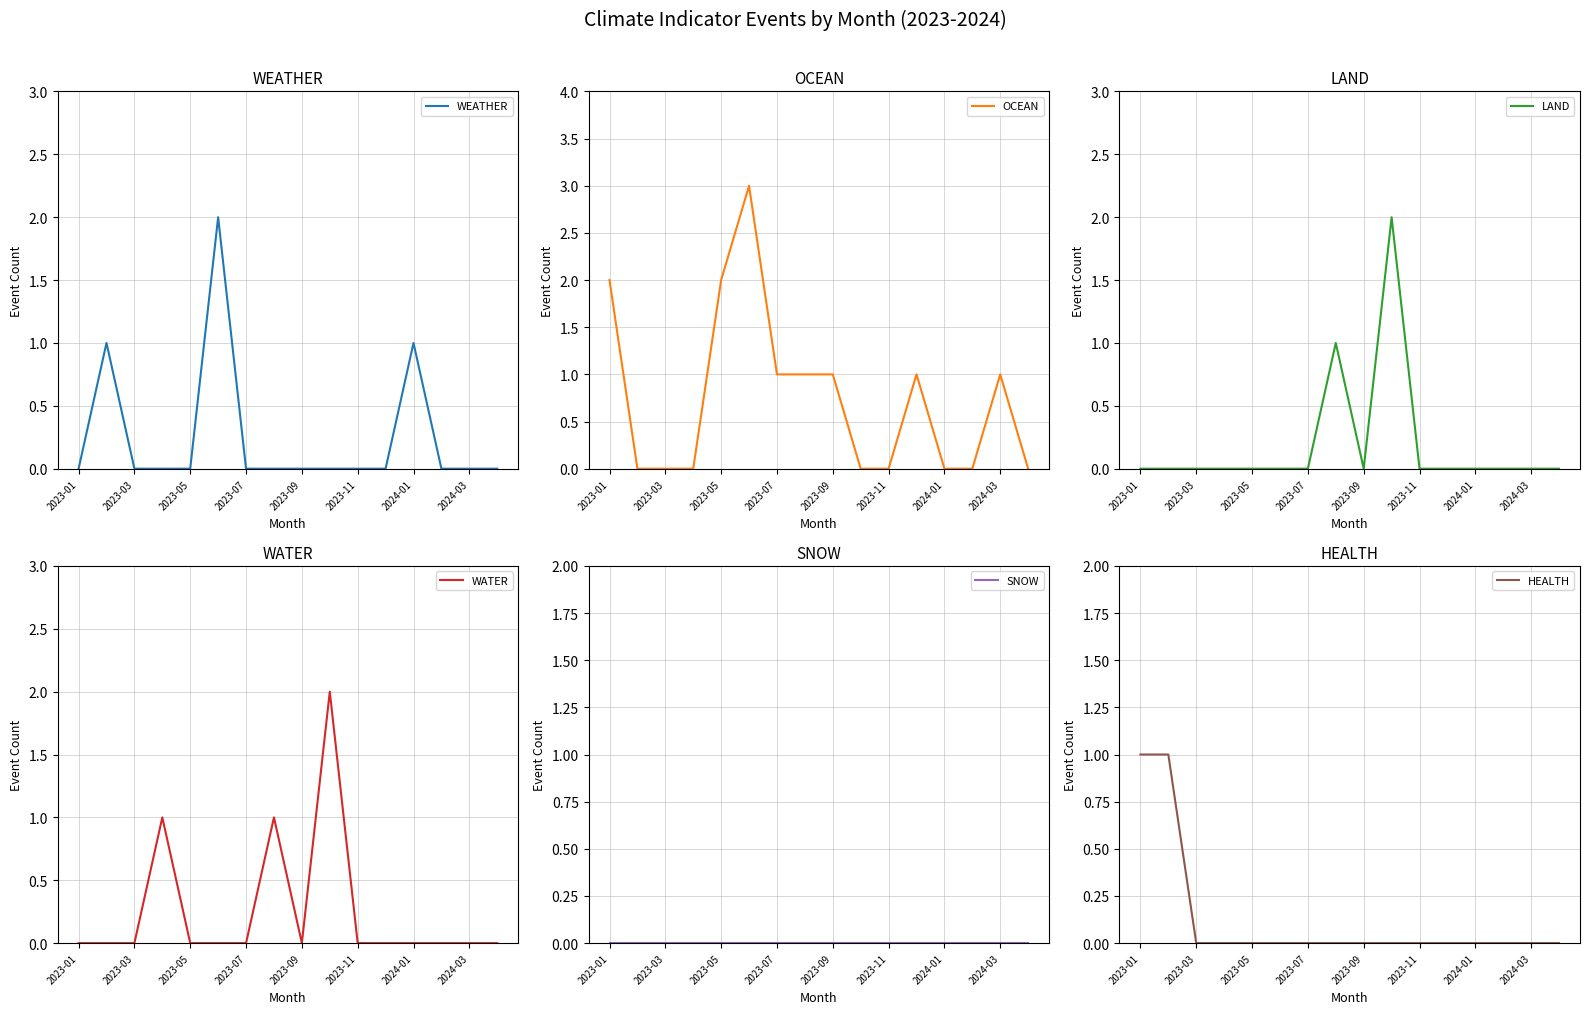

What is the difference between the maximum and minimum values in the HEALTH series?

1